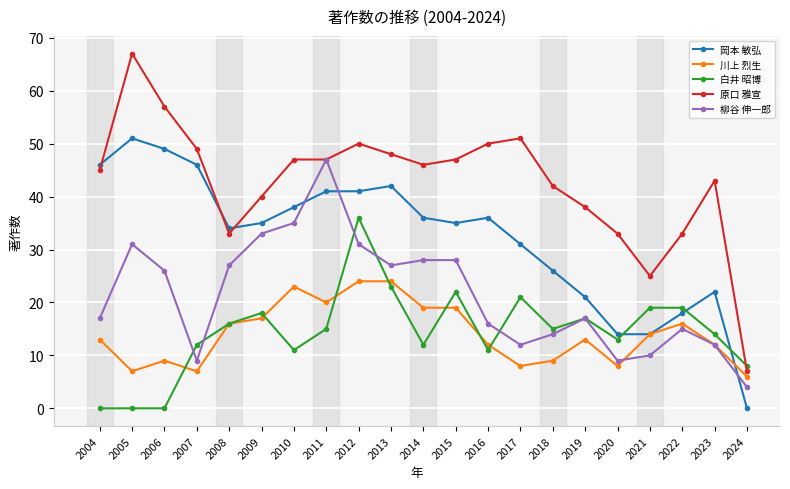

Between which two adjacent categories do 白井 昭博 and 川上 烈生 first intersect?

2006 and 2007